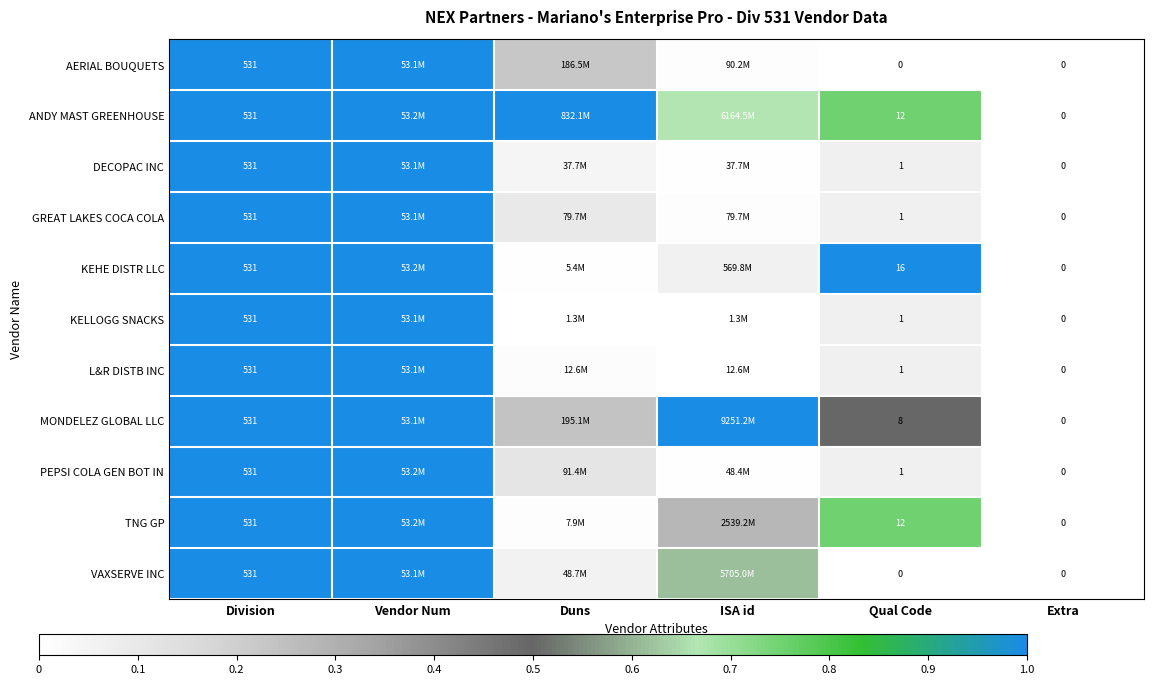

Between Qual Code and Extra, which series saw the biggest shift?

KEHE DISTR LLC